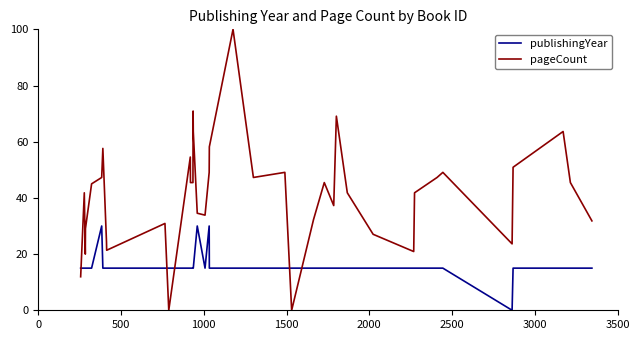

What is the sum of all publishingYear values?

615.0